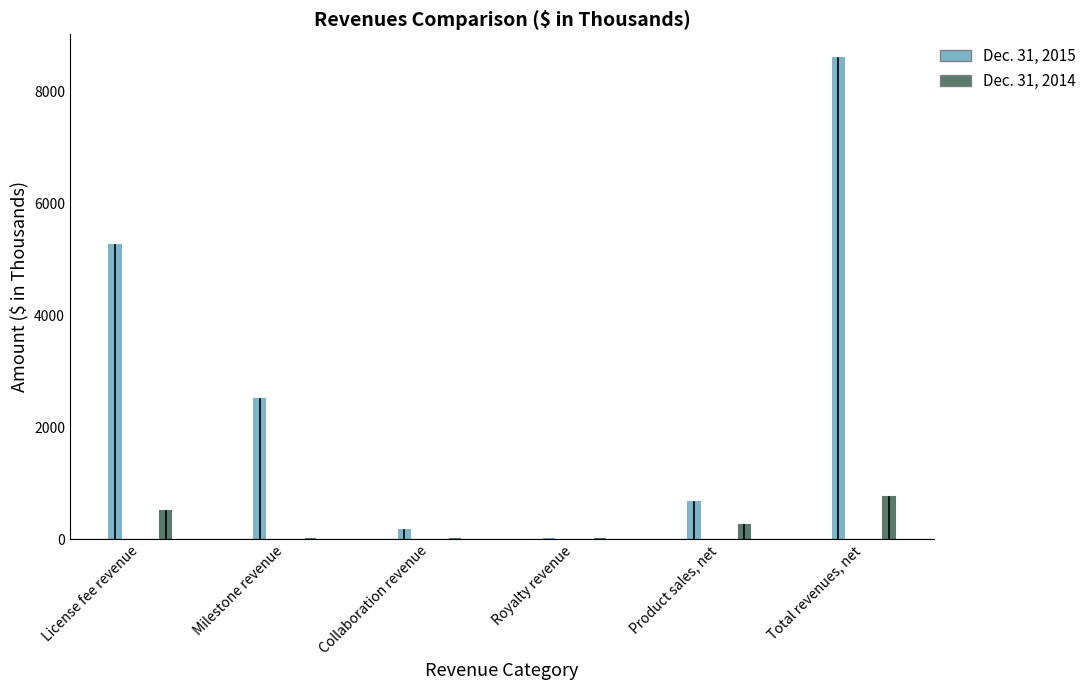

What are all the series names shown in the legend?

Dec. 31, 2015, Dec. 31, 2014